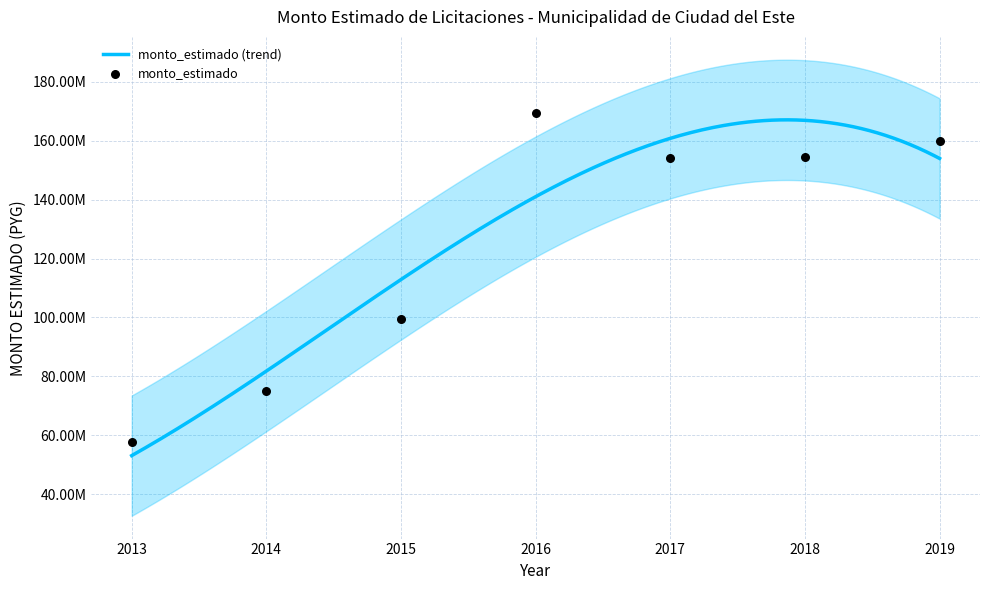

What is the change in value from 2013 to 2018?

+96774300